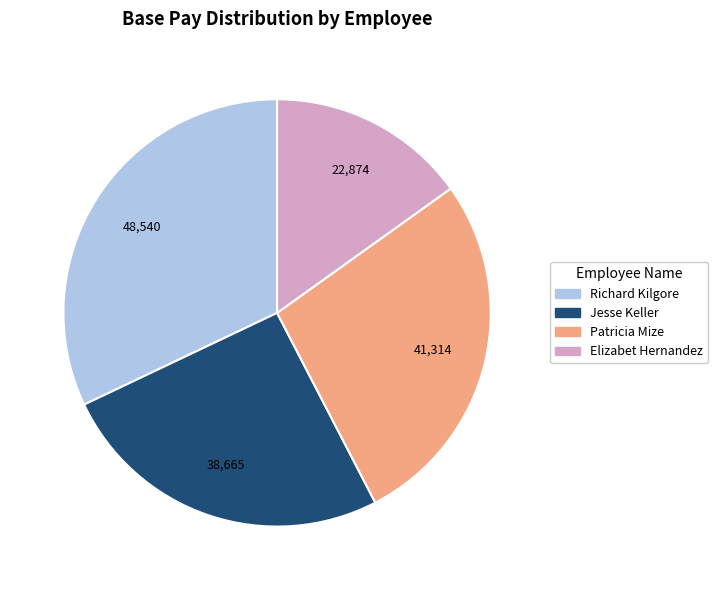

Does any single category account for the majority?

No